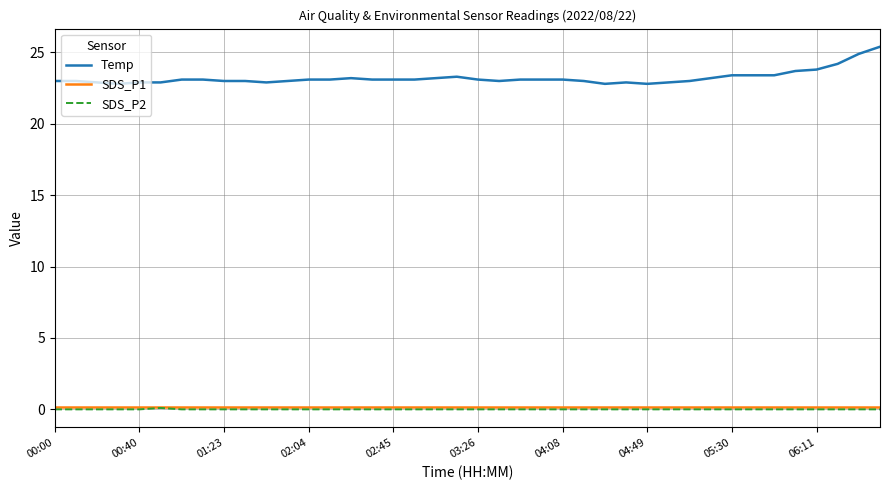

In SDS_P2, how many points are higher than both neighbors (excluding endpoints)?

1